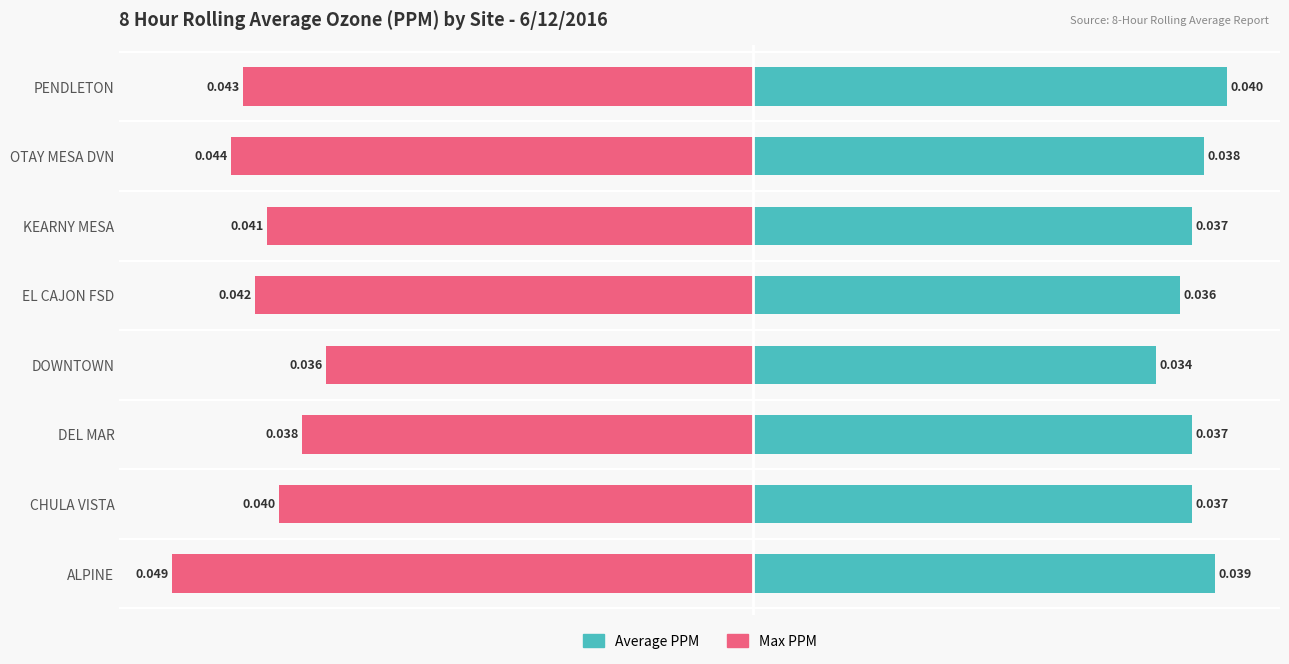

How many Average (PPM x1000) values are between 37 and 39?

5